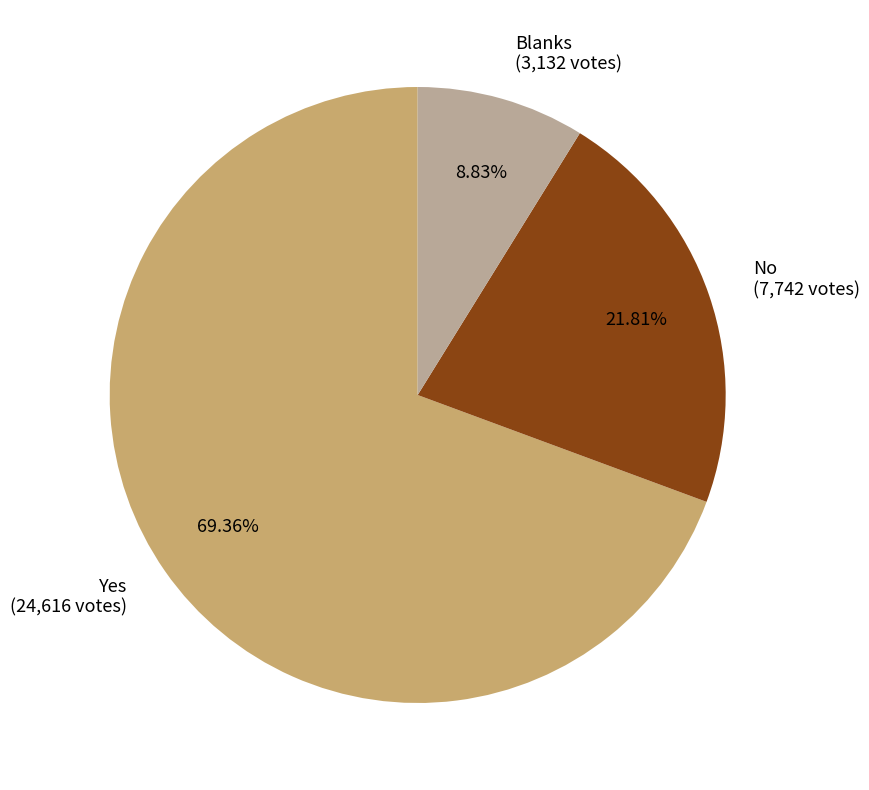

What is the ratio of the value at No to the value at Blanks?

2.5